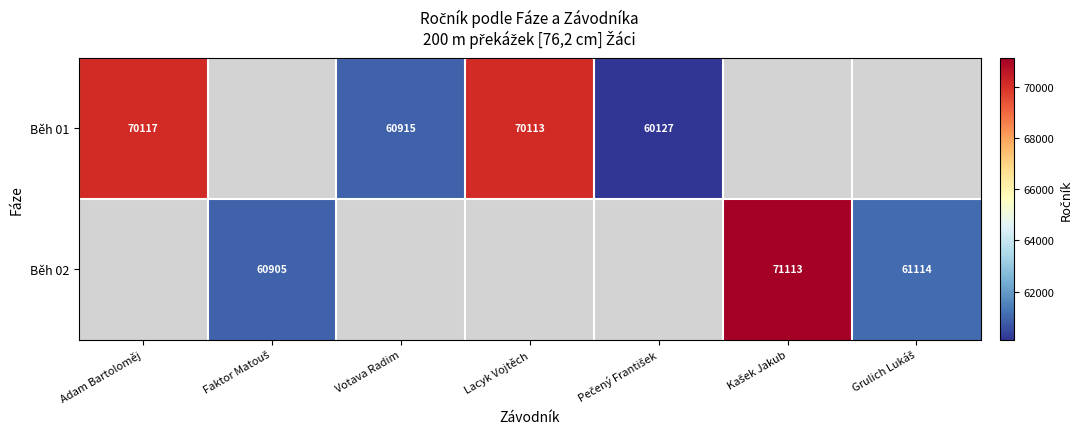

The Běh 01 series shows 96934 at Adam Bartoloměj. True or false?

False